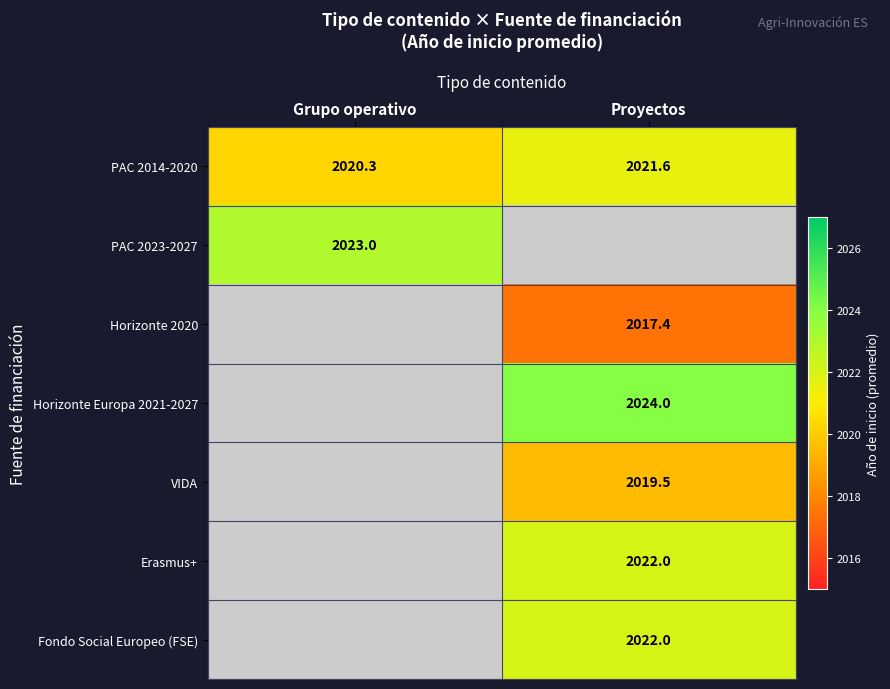

At how many categories does at least one series exceed 2020?

2